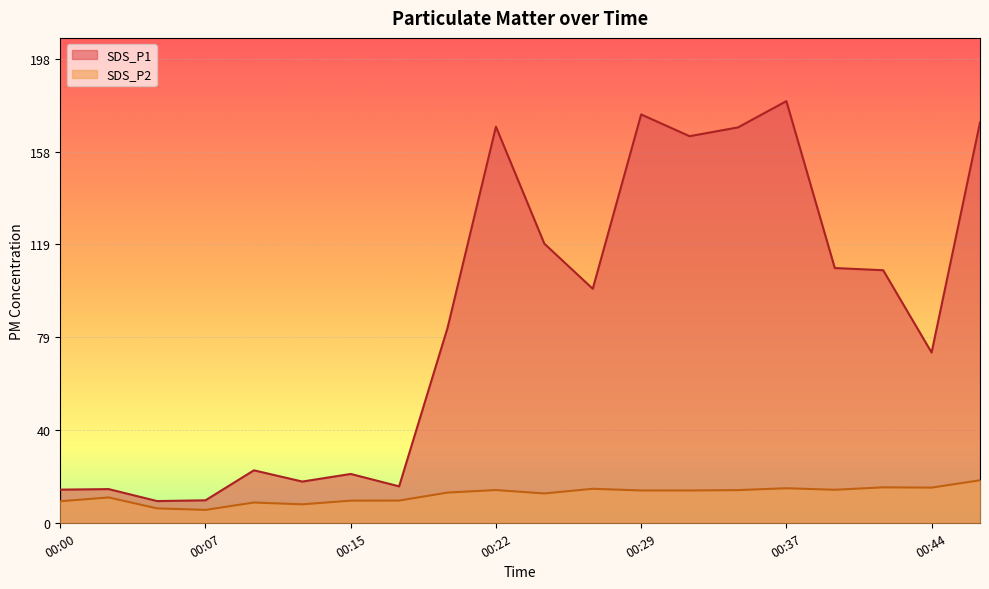

Is the value of SDS_P1 at 00:20 greater than the value of SDS_P2 at 00:27?

Yes